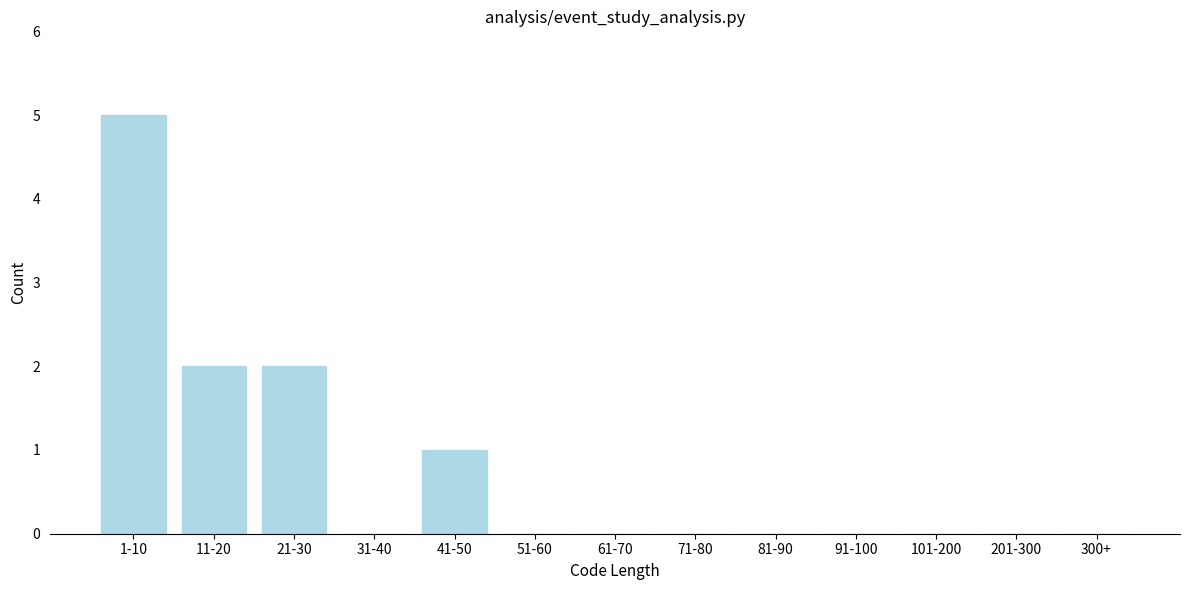

Reading left to right, what are all the values shown in this chart?

1-10=5	11-20=2	21-30=2	31-40=0	41-50=1	51-60=0	61-70=0	71-80=0	81-90=0	91-100=0	101-200=0	201-300=0	300+=0